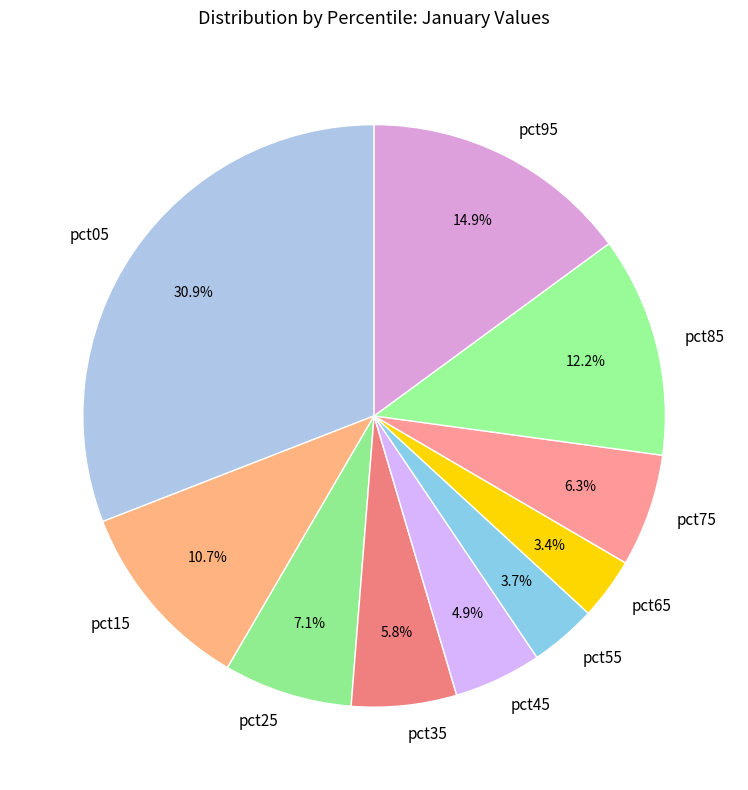

To the nearest percent, what is the average slice percentage?

10%